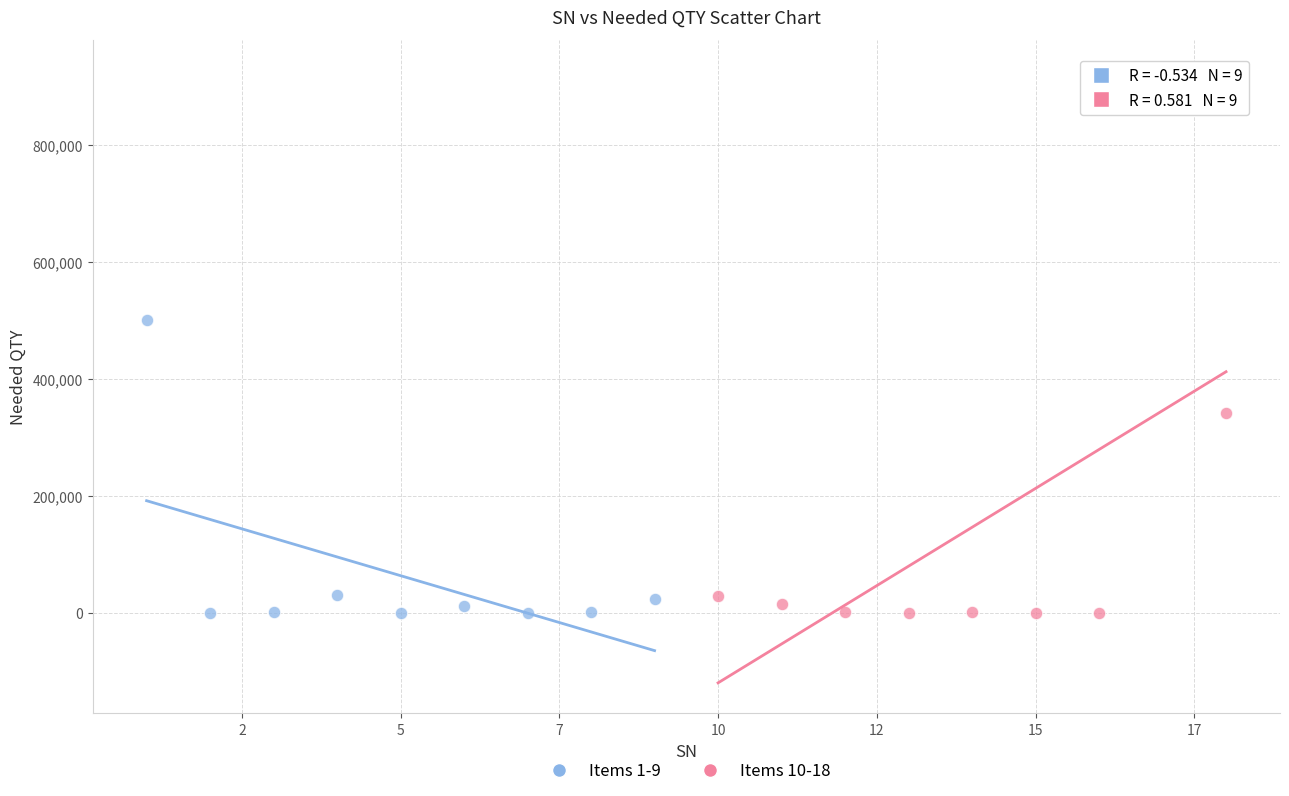

What are all the series names shown in the legend?

Items 1-9, Items 10-18